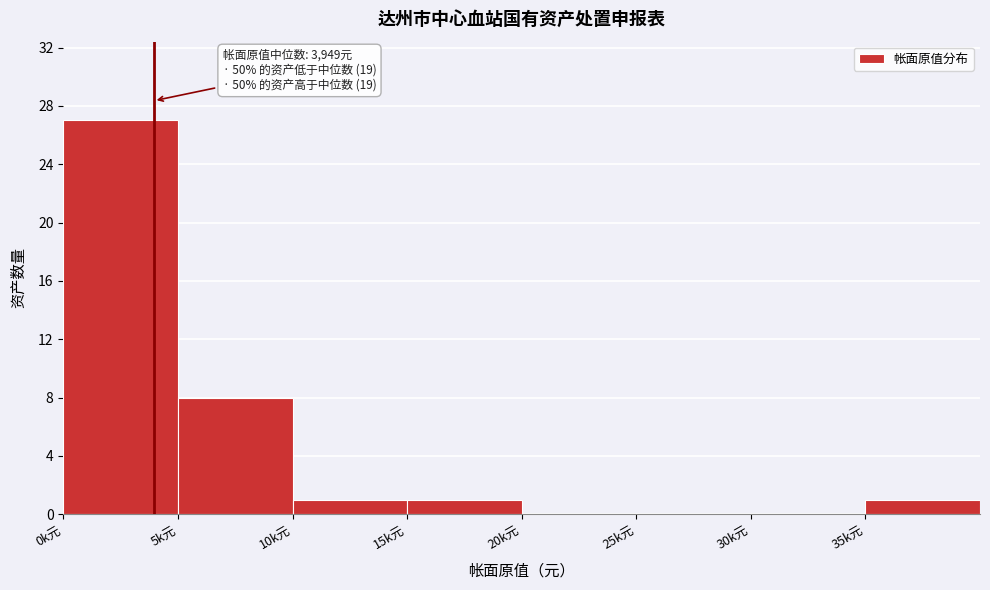

Reading left to right, transcribe all the data shown in this chart.

0k元=27	5k元=8	10k元=1	15k元=1	20k元=0	25k元=0	30k元=0	35k元=1